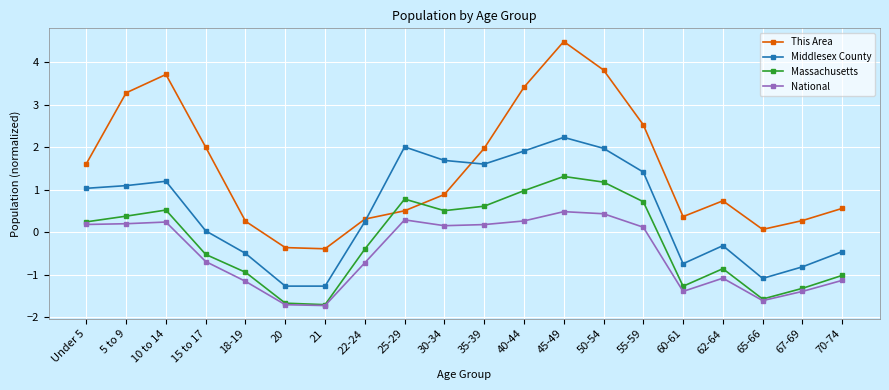

The value of Middlesex County at 10 to 14 is 0.4. True or false?

False